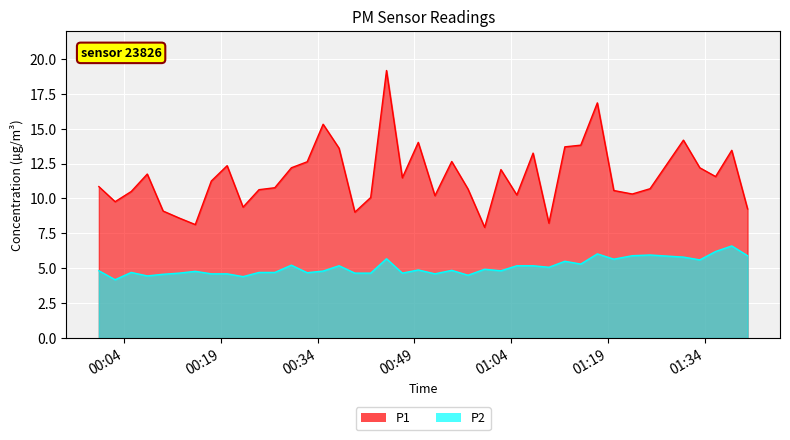

Is it true that P1 equals 2.4 at 10?

False